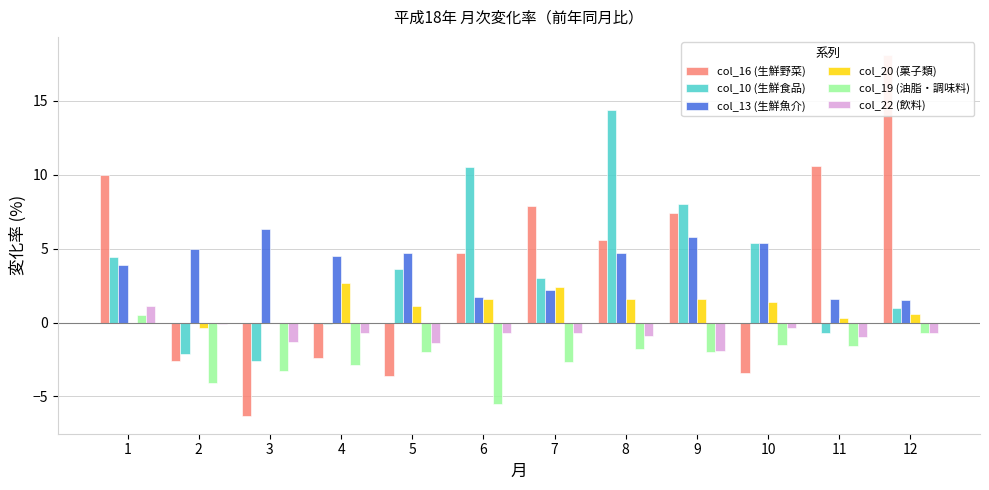

Are the bars horizontal?

No